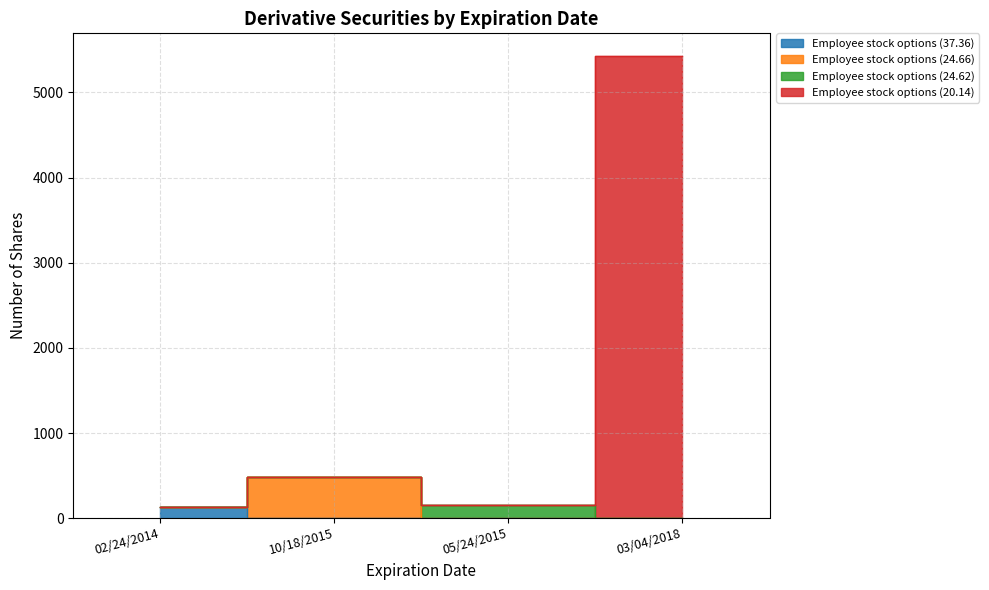

Rank the categories by Employee stock options (20.14) value from highest to lowest.

03/04/2018, 10/18/2015, 05/24/2015, 02/24/2014